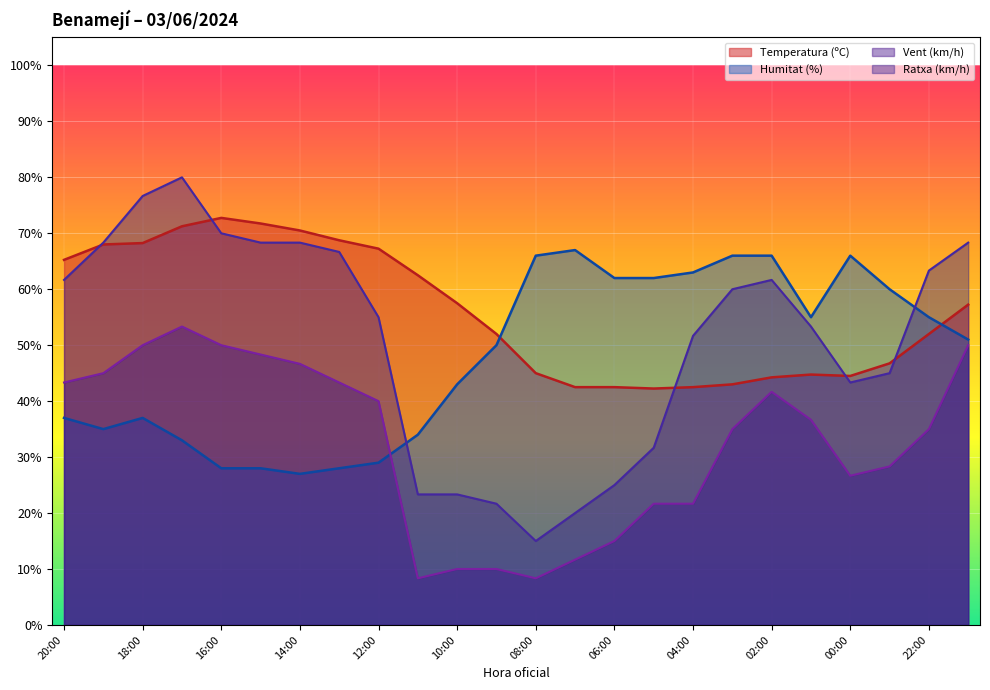

Reading left to right, transcribe all the data shown in this chart.

Temperatura (ºC): 20:00=65.3	19:00=68.0	18:00=68.2	17:00=71.2	16:00=72.8	15:00=71.8	14:00=70.5	13:00=68.8	12:00=67.2	11:00=62.5	10:00=57.5	09:00=52.0	08:00=45.0	07:00=42.5	06:00=42.5	05:00=42.2	04:00=42.5	03:00=43.0	02:00=44.2	01:00=44.7	00:00=44.5	23:00=46.8	22:00=52.0	21:00=57.2
Velocitat del vent (km/h): 20:00=43.3	19:00=45.0	18:00=50.0	17:00=53.3	16:00=50.0	15:00=48.3	14:00=46.7	13:00=43.3	12:00=40.0	11:00=8.3	10:00=10.0	09:00=10.0	08:00=8.3	07:00=11.7	06:00=15.0	05:00=21.7	04:00=21.7	03:00=35.0	02:00=41.7	01:00=36.7	00:00=26.7	23:00=28.3	22:00=35.0	21:00=50.0
Ratxa (km/h): 20:00=61.7	19:00=68.3	18:00=76.7	17:00=80.0	16:00=70.0	15:00=68.3	14:00=68.3	13:00=66.7	12:00=55.0	11:00=23.3	10:00=23.3	09:00=21.7	08:00=15.0	07:00=20.0	06:00=25.0	05:00=31.7	04:00=51.7	03:00=60.0	02:00=61.7	01:00=53.3	00:00=43.3	23:00=45.0	22:00=63.3	21:00=68.3
Humitat (%): 20:00=37.0	19:00=35.0	18:00=37.0	17:00=33.0	16:00=28.0	15:00=28.0	14:00=27.0	13:00=28.0	12:00=29.0	11:00=34.0	10:00=43.0	09:00=50.0	08:00=66.0	07:00=67.0	06:00=62.0	05:00=62.0	04:00=63.0	03:00=66.0	02:00=66.0	01:00=55.0	00:00=66.0	23:00=60.0	22:00=55.0	21:00=51.0